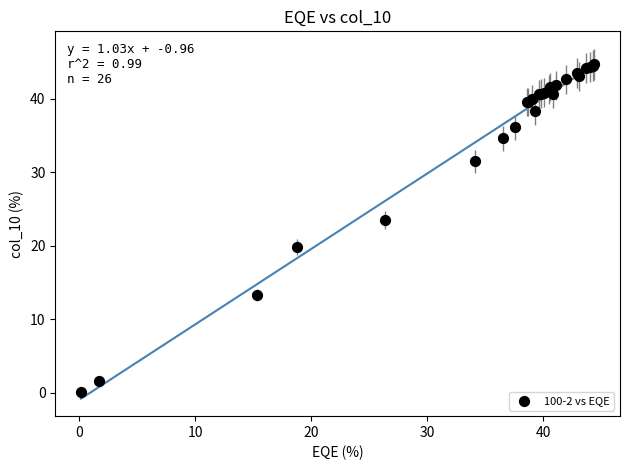

What Y value in the scatter plot is closest to 22?

23.5